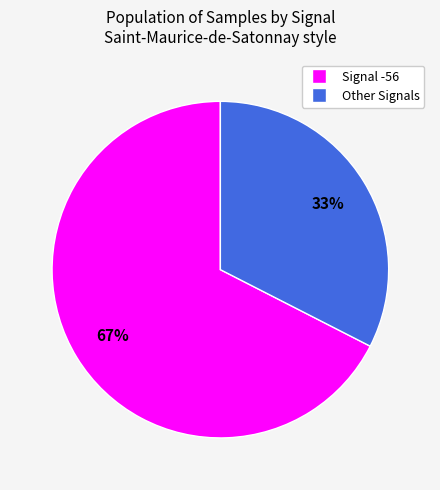

Does any single category account for the majority?

Yes